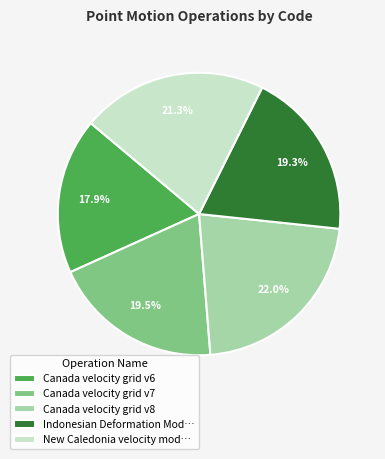

Is there any slice that represents more than half of the pie?

No